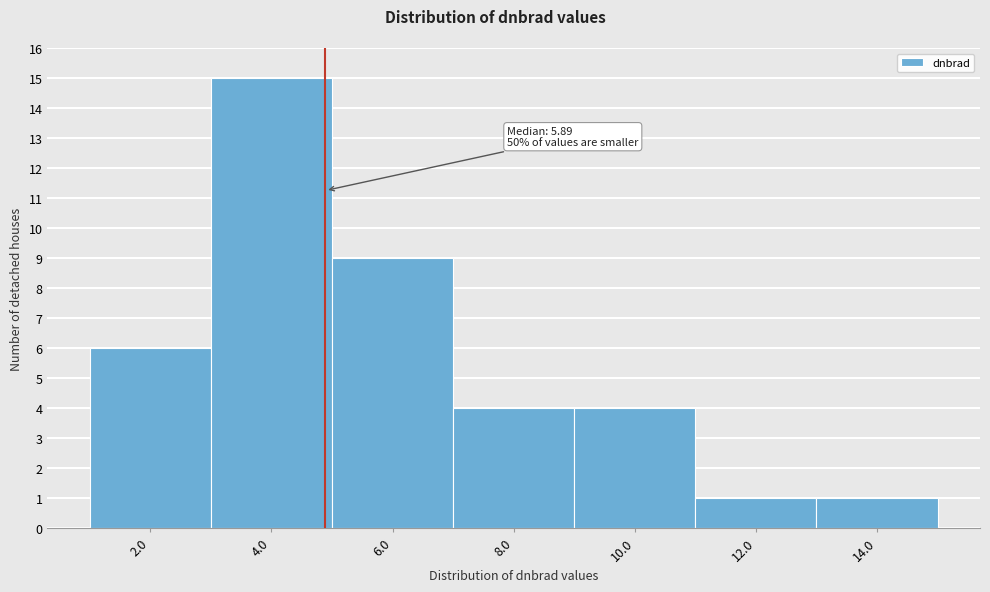

Reading left to right, list all the values displayed in this chart.

2.0=6	4.0=15	6.0=9	8.0=4	10.0=4	12.0=1	14.0=1